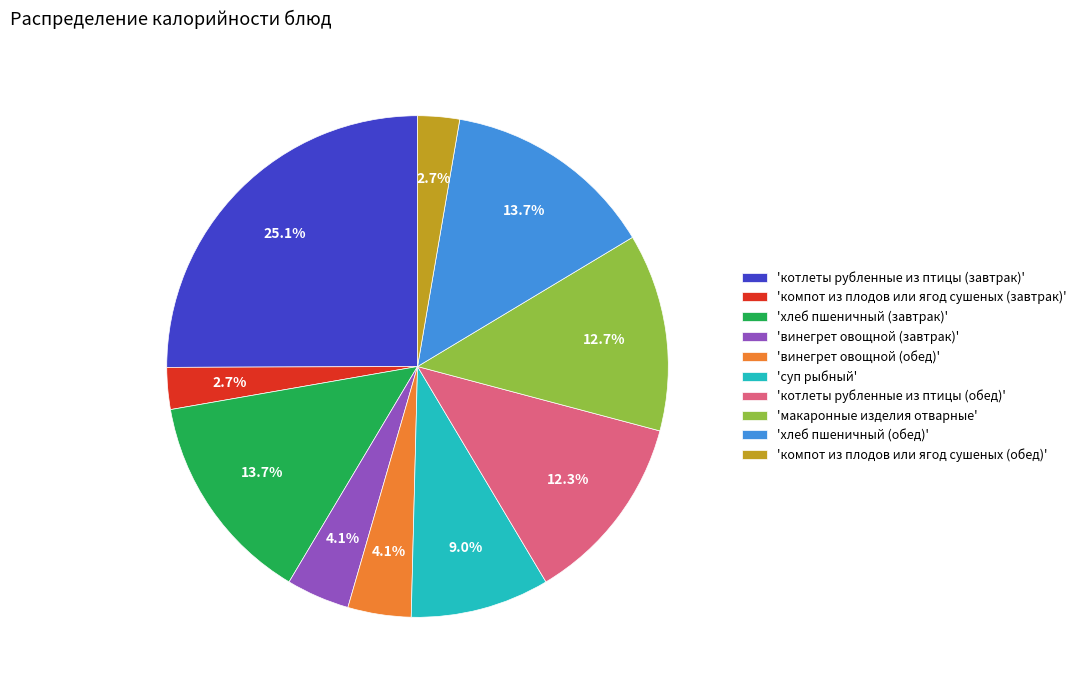

Is the sum of 'компот из плодов или ягод сушеных (завтрак)' and 'винегрет овощной (завтрак)' greater than half?

No